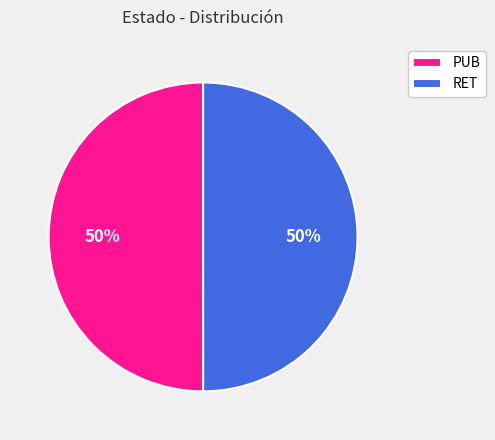

To the nearest percent, what percentage of the pie is PUB?

50%